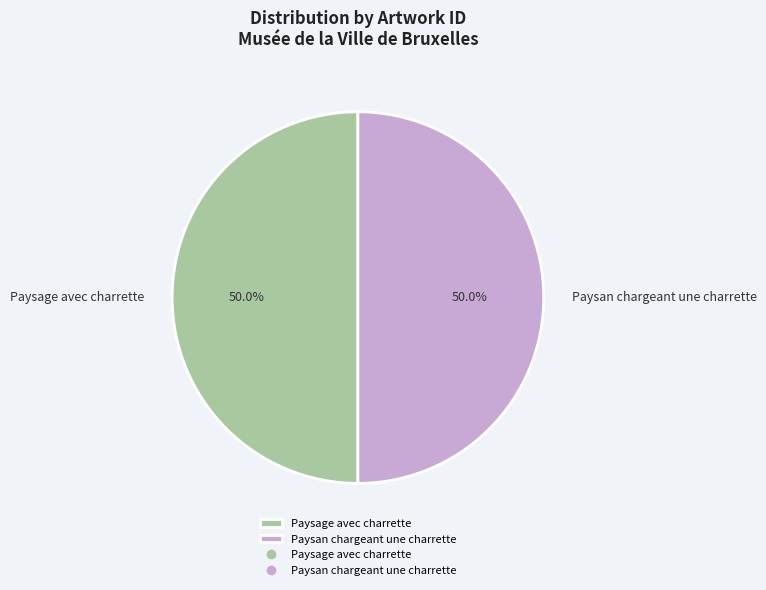

Approximately how many times larger is the value at Paysage avec charrette compared to Paysan chargeant une charrette?

1.0